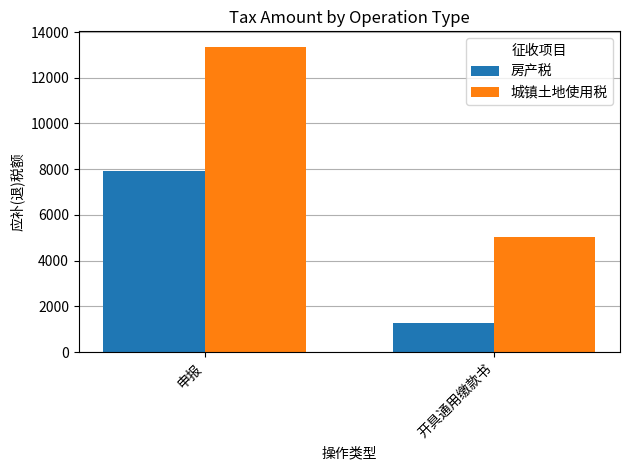

The 房产税 series shows 1260.0 at 开具通用缴款书. True or false?

True